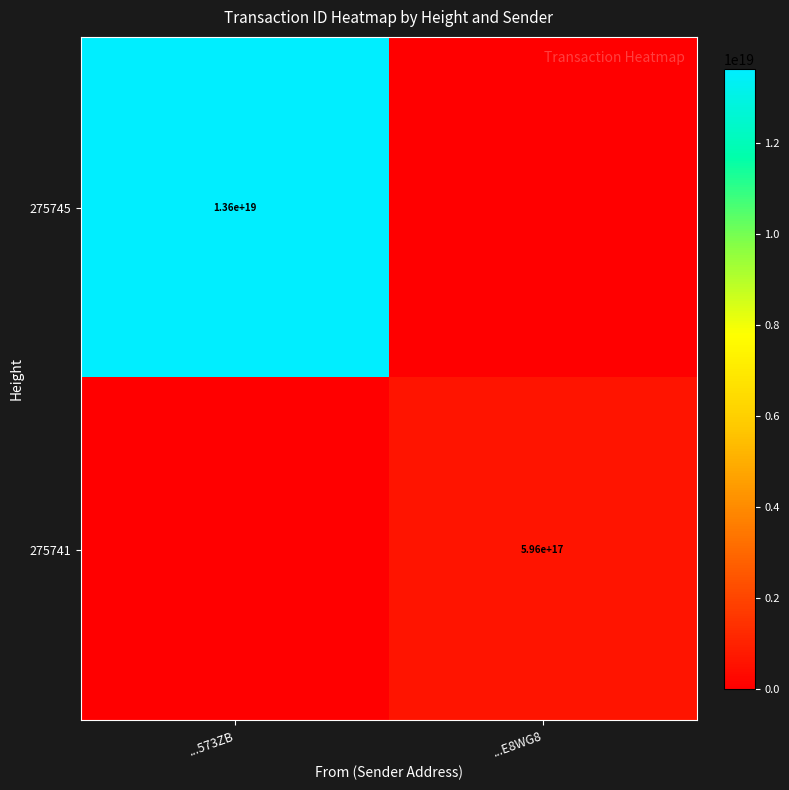

True or false: 275741 has a value of 824050557347603200 at ...E8WG8.

False